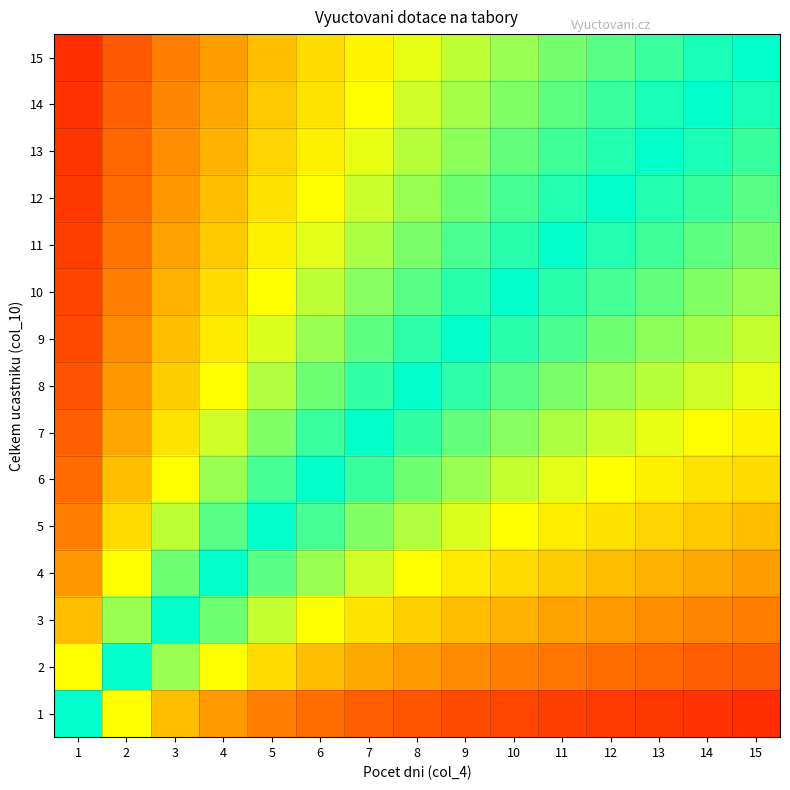

Reading right to left, what are all the values shown in this chart?

1: 15=0.1	14=0.1	13=0.1	12=0.1	11=0.1	10=0.1	9=0.1	8=0.1	7=0.1	6=0.1	5=0.2	4=0.2	3=0.2	2=0.3	1=0.5
2: 15=0.1	14=0.1	13=0.1	12=0.1	11=0.2	10=0.2	9=0.2	8=0.2	7=0.2	6=0.2	5=0.3	4=0.3	3=0.4	2=0.5	1=0.7
3: 15=0.2	14=0.2	13=0.2	12=0.2	11=0.2	10=0.2	9=0.2	8=0.3	7=0.3	6=0.3	5=0.4	4=0.4	3=0.5	2=0.6	1=0.7
4: 15=0.2	14=0.2	13=0.2	12=0.2	11=0.3	10=0.3	9=0.3	8=0.3	7=0.4	6=0.4	5=0.4	4=0.5	3=0.6	2=0.7	1=0.8
5: 15=0.2	14=0.3	13=0.3	12=0.3	11=0.3	10=0.3	9=0.4	8=0.4	7=0.4	6=0.5	5=0.5	4=0.6	3=0.6	2=0.7	1=0.8
6: 15=0.3	14=0.3	13=0.3	12=0.3	11=0.4	10=0.4	9=0.4	8=0.4	7=0.5	6=0.5	5=0.5	4=0.6	3=0.7	2=0.7	1=0.9
7: 15=0.3	14=0.3	13=0.3	12=0.4	11=0.4	10=0.4	9=0.4	8=0.5	7=0.5	6=0.5	5=0.6	4=0.6	3=0.7	2=0.8	1=0.9
8: 15=0.3	14=0.4	13=0.4	12=0.4	11=0.4	10=0.4	9=0.5	8=0.5	7=0.5	6=0.6	5=0.6	4=0.7	3=0.7	2=0.8	1=0.9
9: 15=0.4	14=0.4	13=0.4	12=0.4	11=0.4	10=0.5	9=0.5	8=0.5	7=0.6	6=0.6	5=0.6	4=0.7	3=0.7	2=0.8	1=0.9
10: 15=0.4	14=0.4	13=0.4	12=0.5	11=0.5	10=0.5	9=0.5	8=0.6	7=0.6	6=0.6	5=0.7	4=0.7	3=0.8	2=0.8	1=0.9
11: 15=0.4	14=0.4	13=0.5	12=0.5	11=0.5	10=0.5	9=0.5	8=0.6	7=0.6	6=0.6	5=0.7	4=0.7	3=0.8	2=0.8	1=0.9
12: 15=0.4	14=0.5	13=0.5	12=0.5	11=0.5	10=0.5	9=0.6	8=0.6	7=0.6	6=0.7	5=0.7	4=0.7	3=0.8	2=0.9	1=0.9
13: 15=0.5	14=0.5	13=0.5	12=0.5	11=0.5	10=0.6	9=0.6	8=0.6	7=0.6	6=0.7	5=0.7	4=0.8	3=0.8	2=0.9	1=0.9
14: 15=0.5	14=0.5	13=0.5	12=0.5	11=0.6	10=0.6	9=0.6	8=0.6	7=0.7	6=0.7	5=0.7	4=0.8	3=0.8	2=0.9	1=0.9
15: 15=0.5	14=0.5	13=0.5	12=0.6	11=0.6	10=0.6	9=0.6	8=0.7	7=0.7	6=0.7	5=0.7	4=0.8	3=0.8	2=0.9	1=0.9